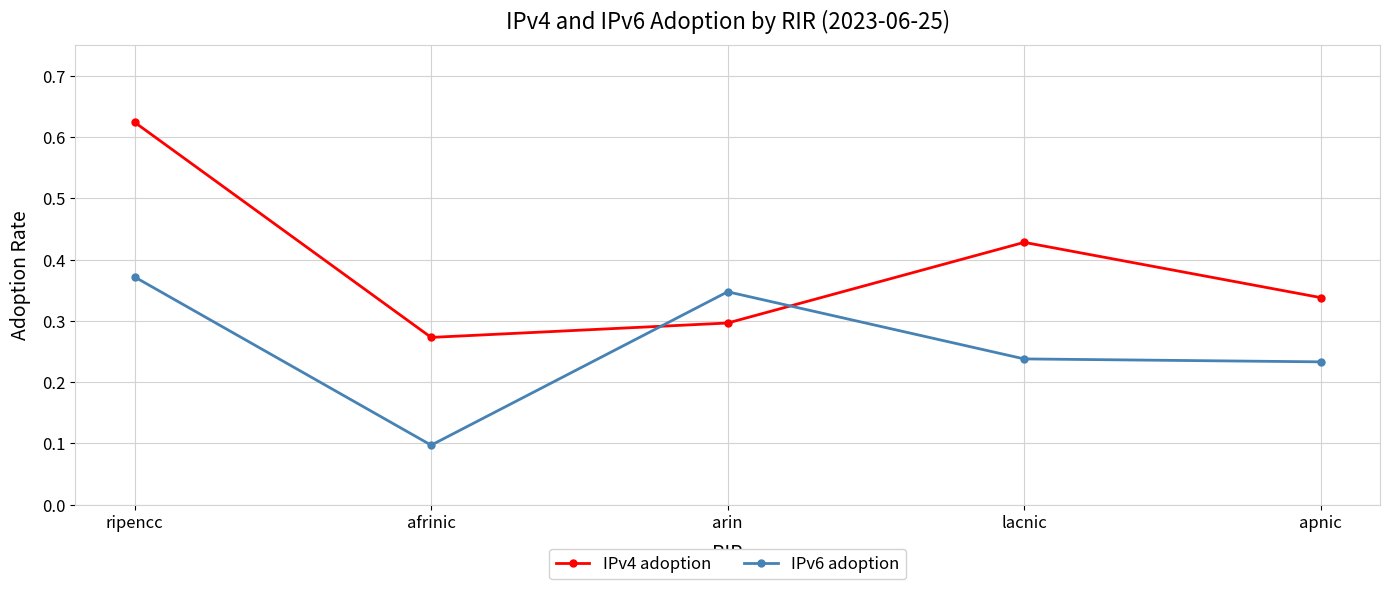

At which label does IPv6 adoption reach its minimum?

afrinic